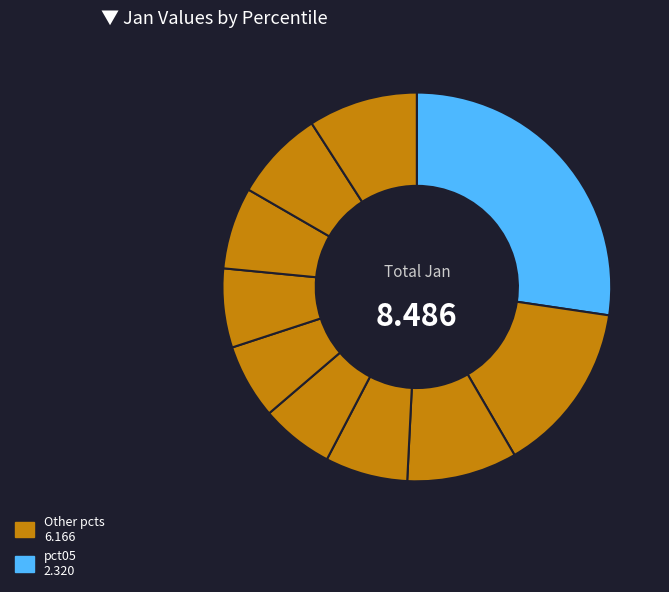

What is the largest slice in the pie chart?

pct05